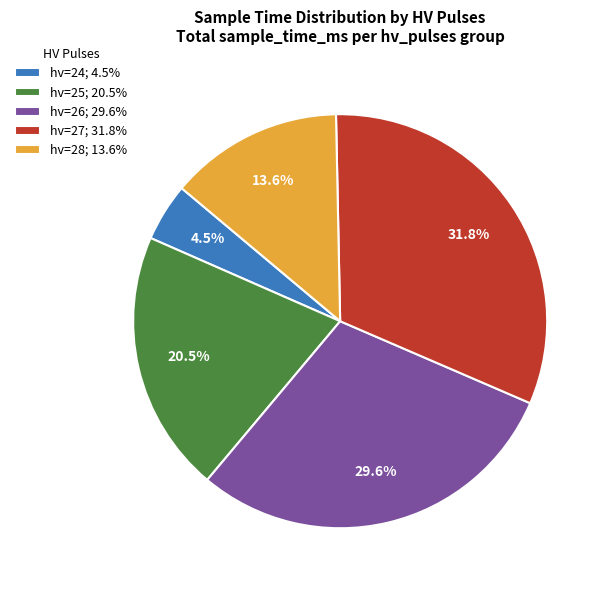

Which has a higher value, hv=28; 13.6% or hv=27; 31.8%?

hv=27; 31.8%